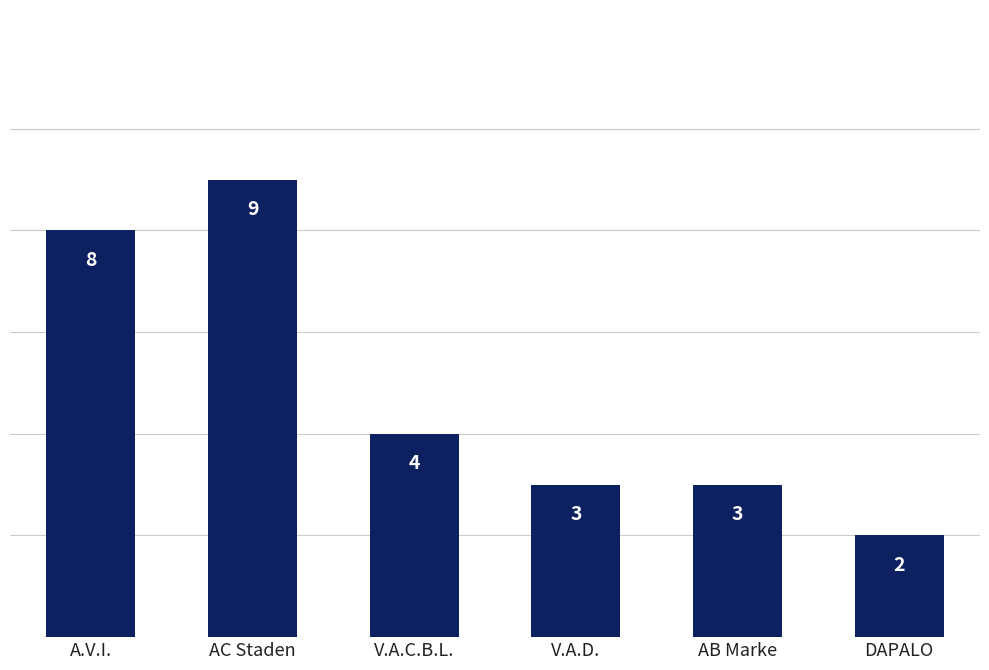

How many series are shown in this chart?

1